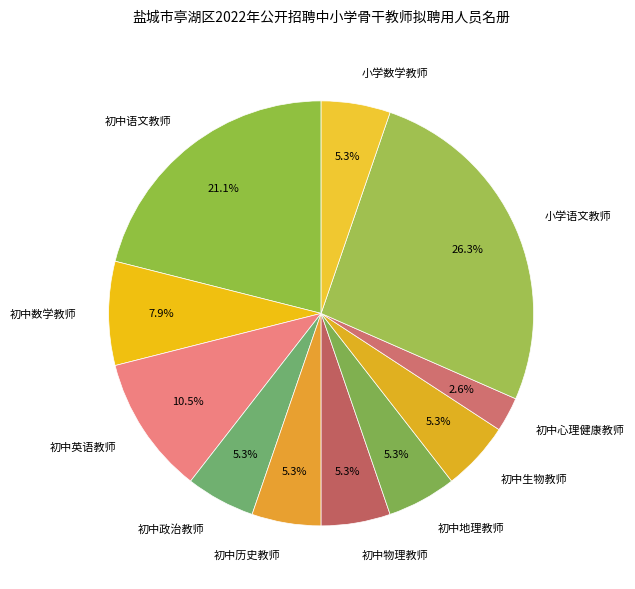

Which slice is the largest?

小学语文教师